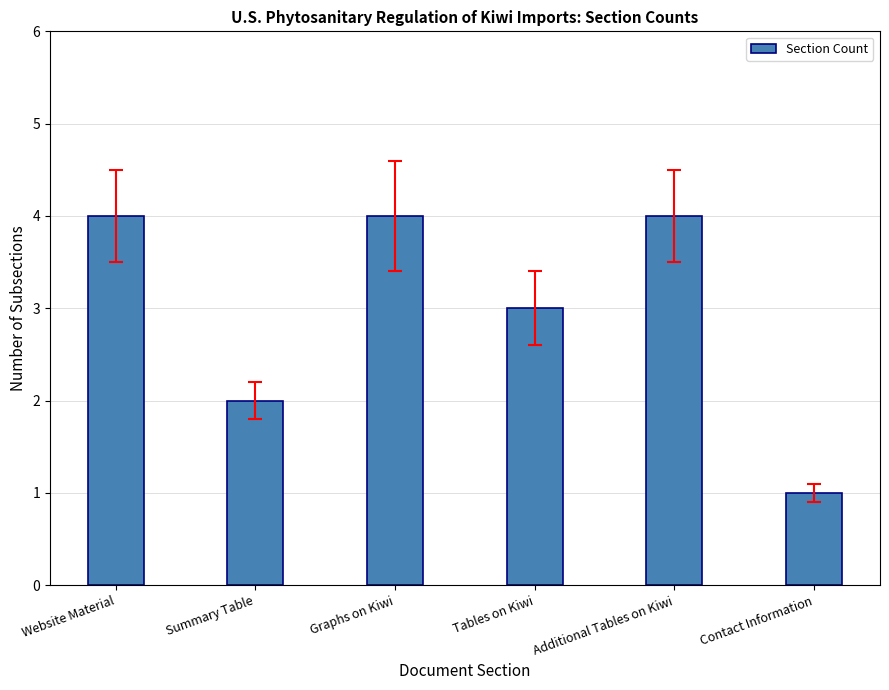

Are the bars horizontal?

No